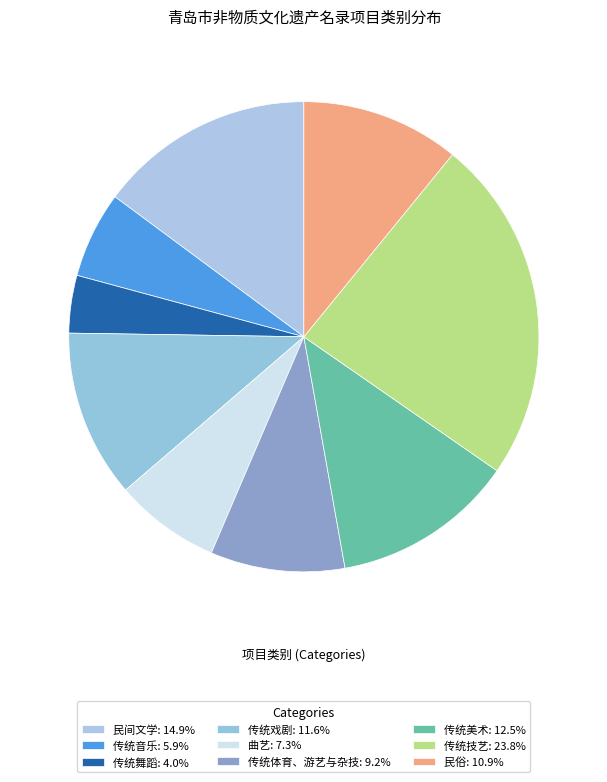

To the nearest percent, what portion does 传统舞蹈 represent?

4%